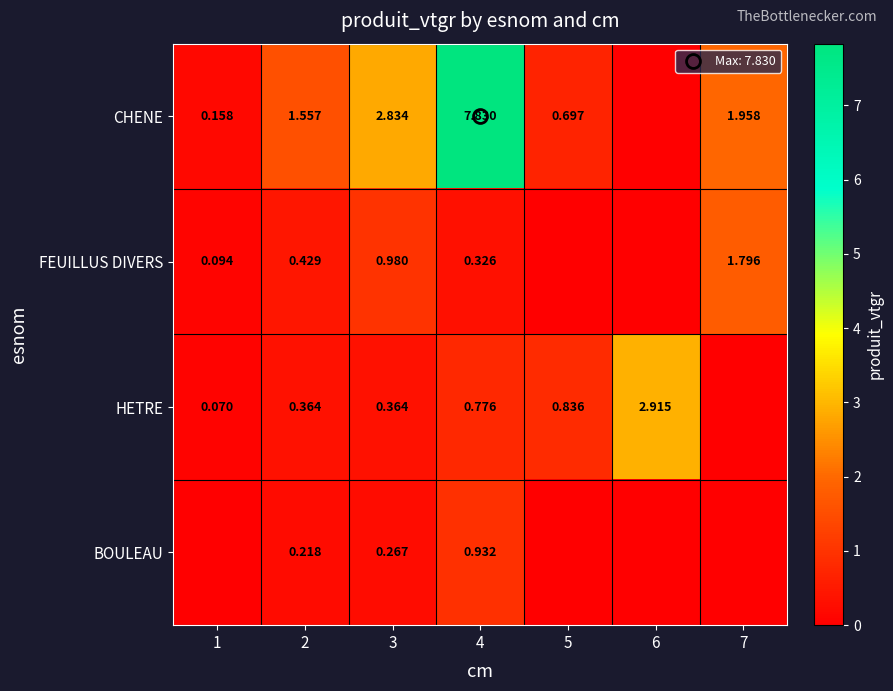

What is the difference between the maximum and second lowest values in the HETRE series?

2.8